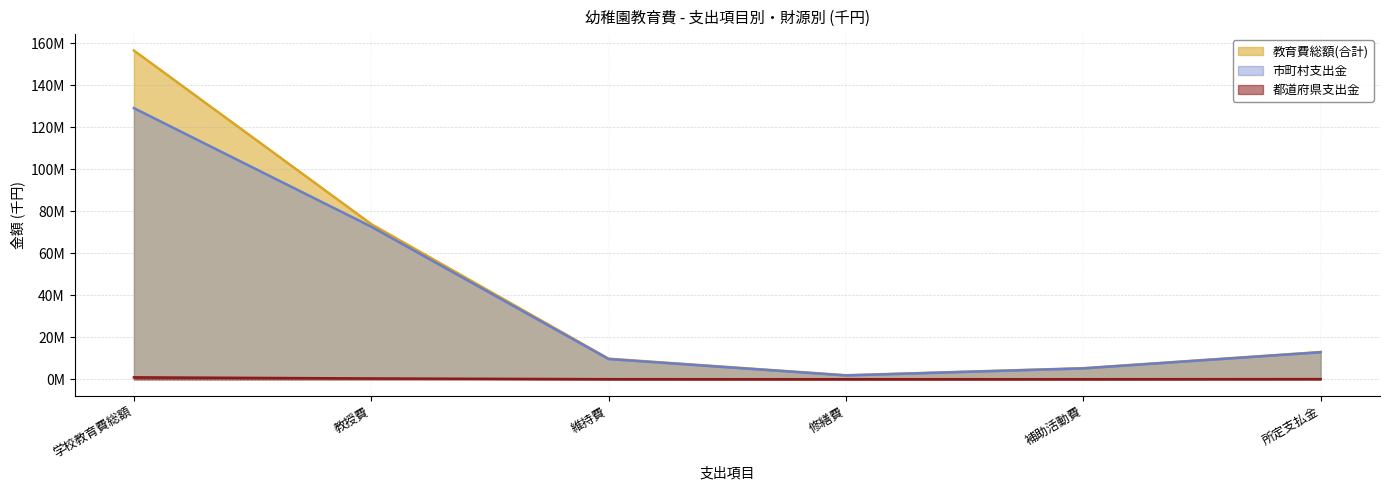

True or false: 教育費総額(合計) and 市町村支出金 intersect in this chart.

False